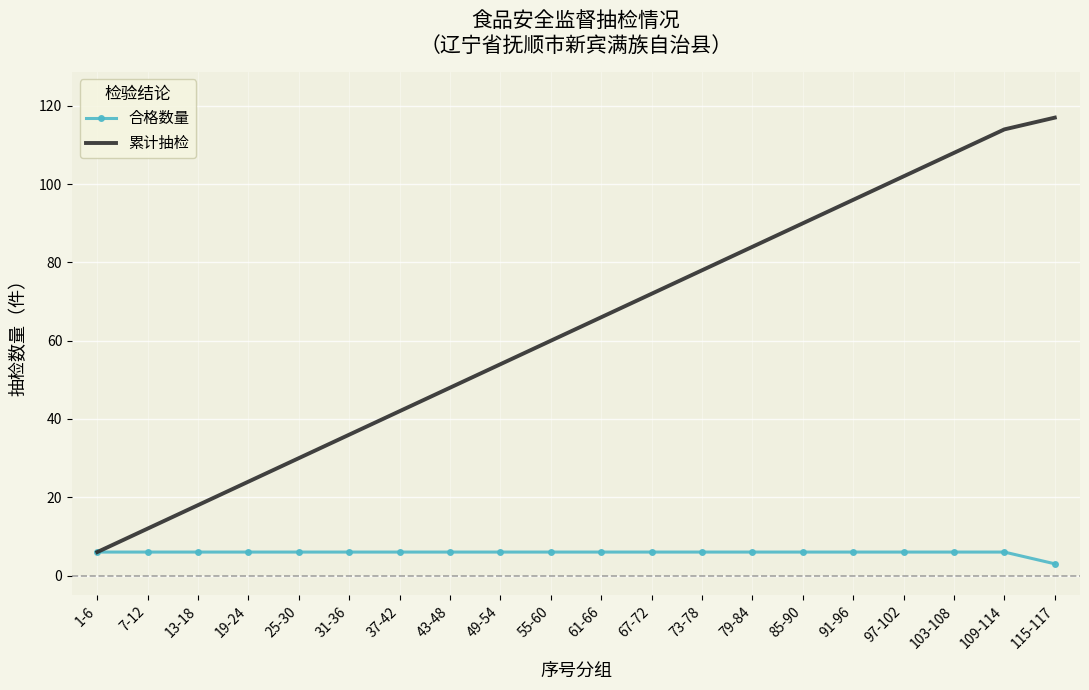

Rank the categories by 累计抽检 value from lowest to highest.

1-6, 7-12, 13-18, 19-24, 25-30, 31-36, 37-42, 43-48, 49-54, 55-60, 61-66, 67-72, 73-78, 79-84, 85-90, 91-96, 97-102, 103-108, 109-114, 115-117